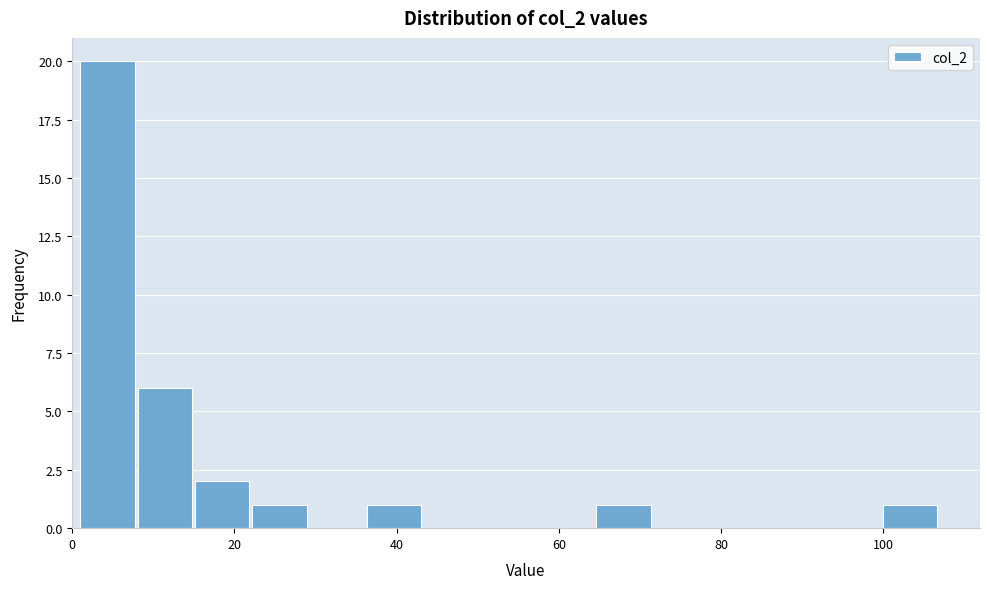

Read against the x-axis, roughly where is the centre of the tallest bar?

4